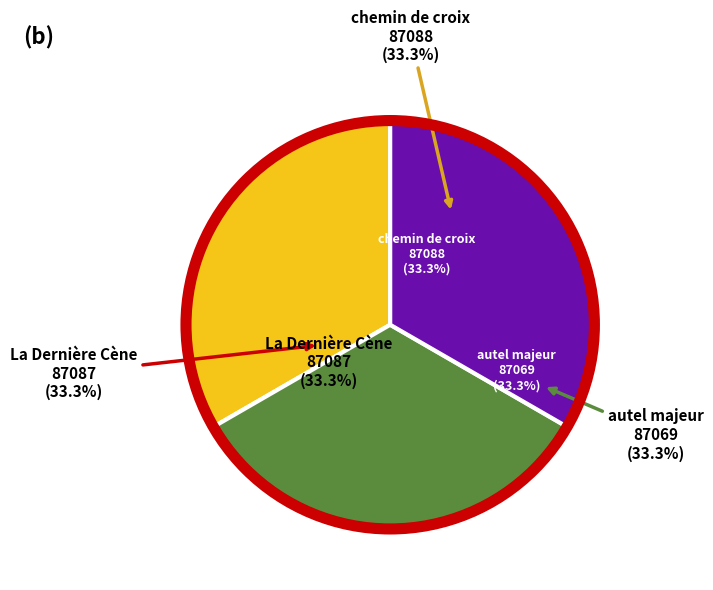

How many slices are in this pie chart?

3